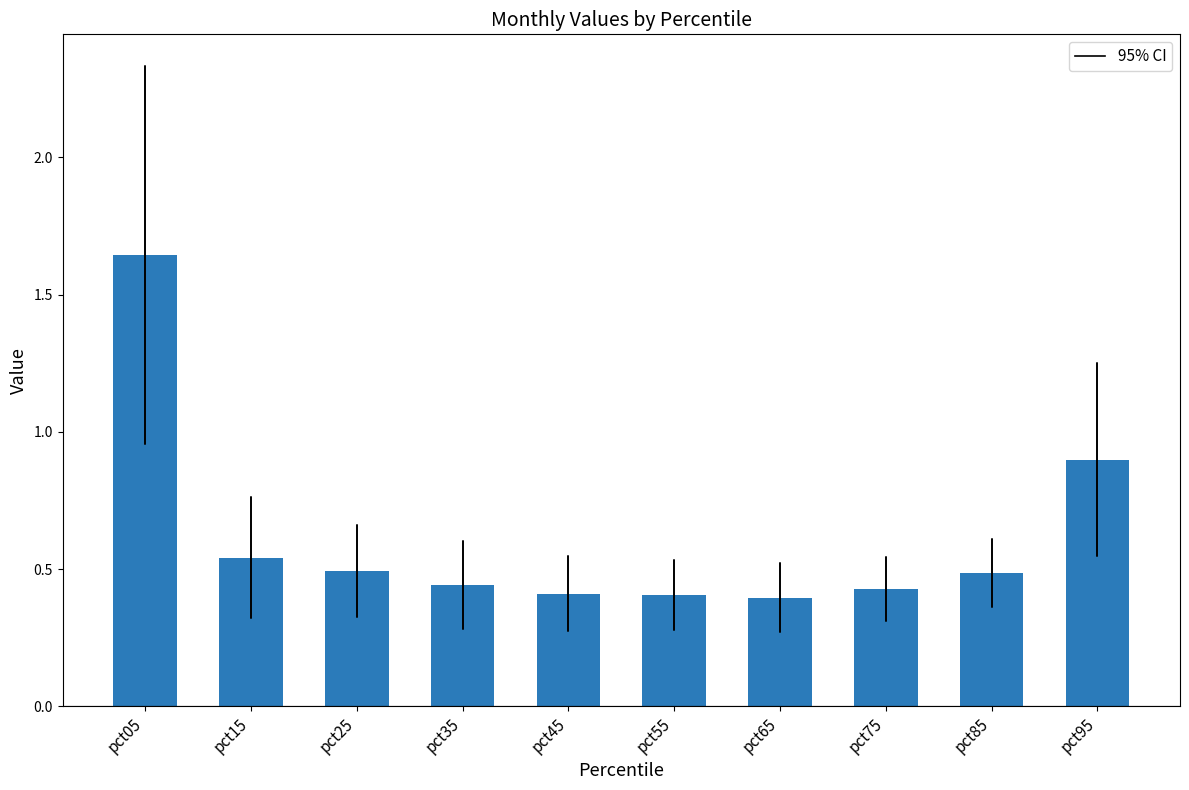

True or false: the data shows 0.9 at pct85.

False